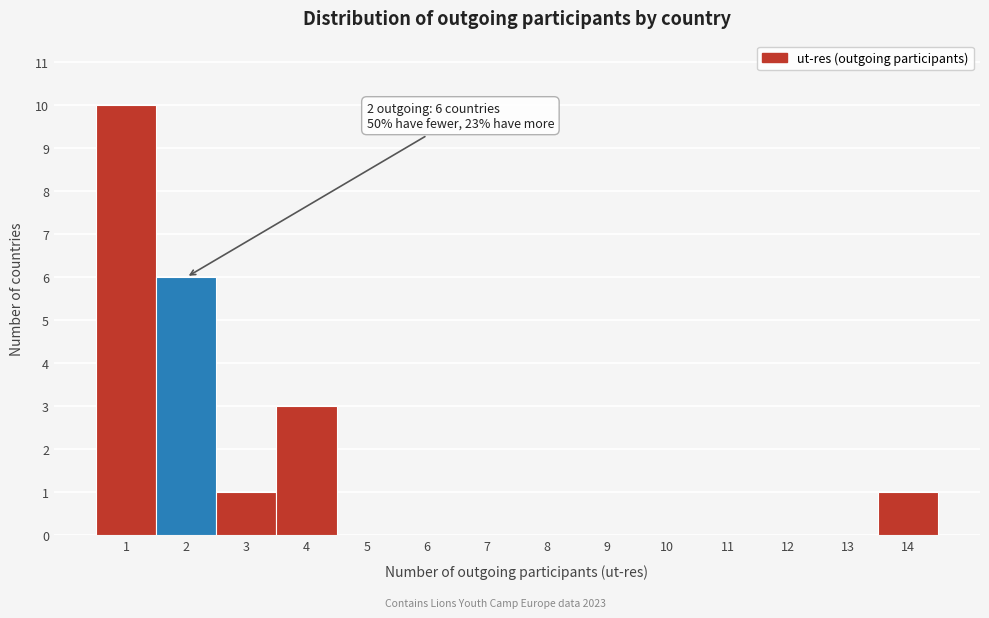

Which range on the x-axis has the tallest bar?

0.5 to 1.5